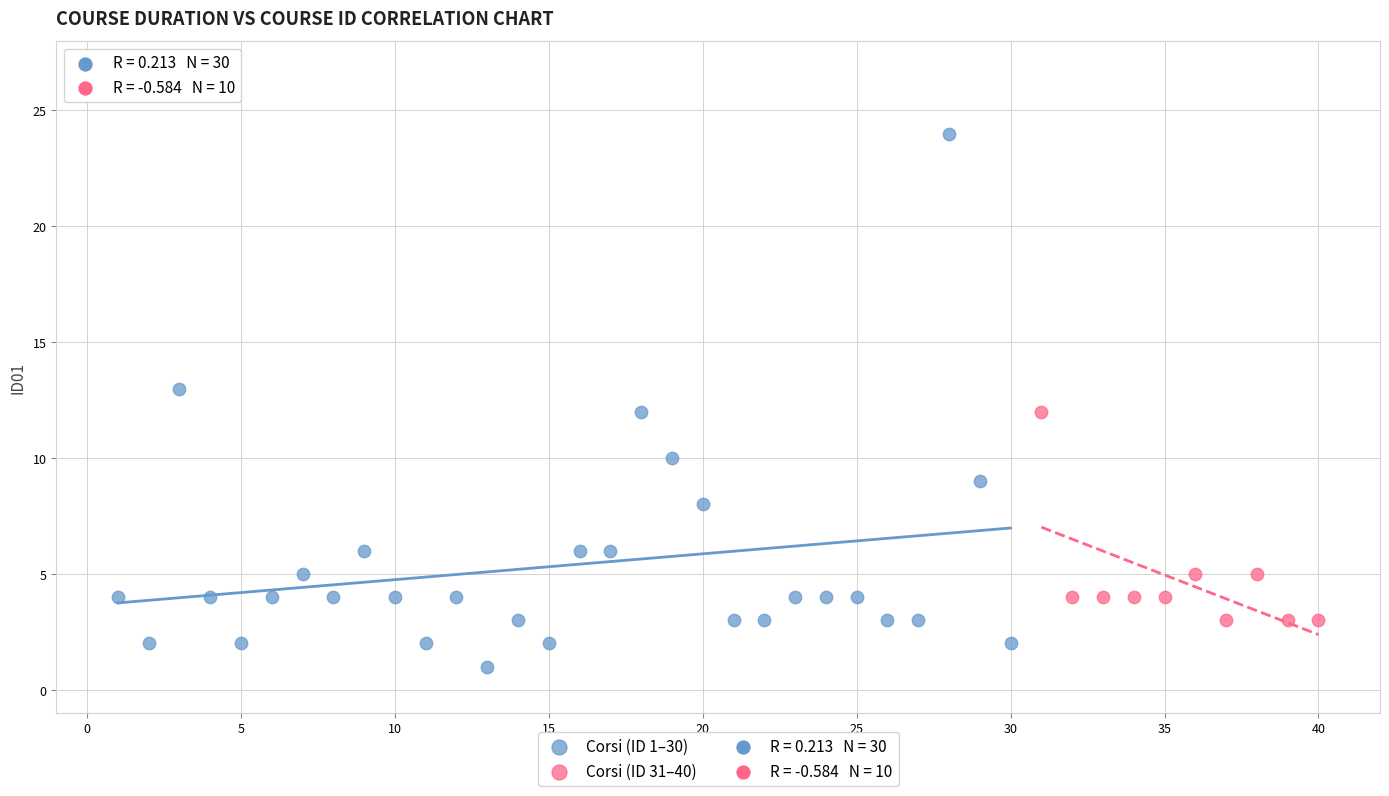

Which series has the largest Y range (max minus min)?

Corsi (ID 1–30)